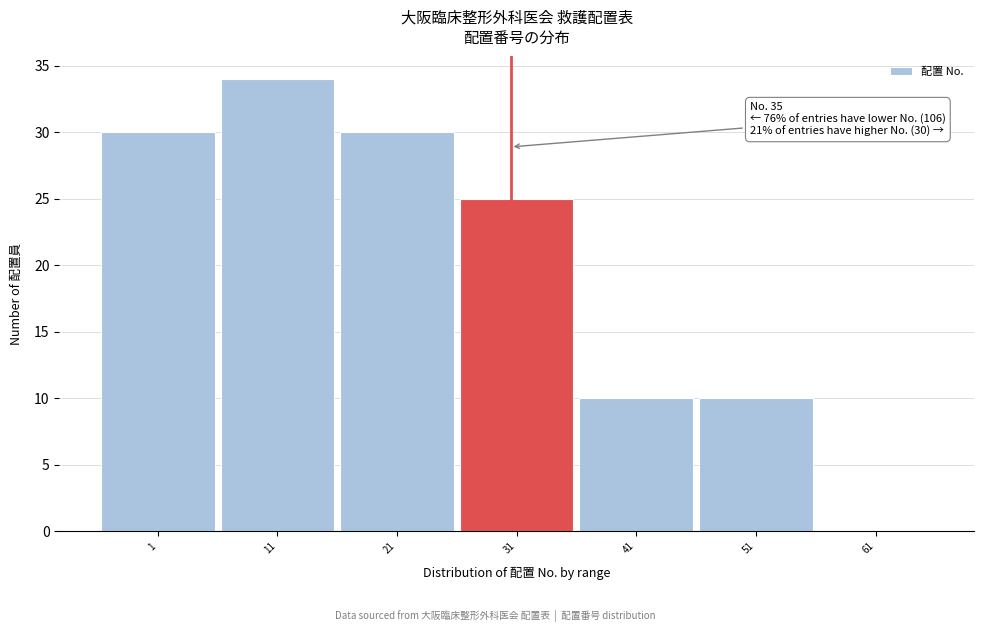

Reading right to left, transcribe all the data shown in this chart.

61=0	51=10	41=10	31=25	21=30	11=34	1=30